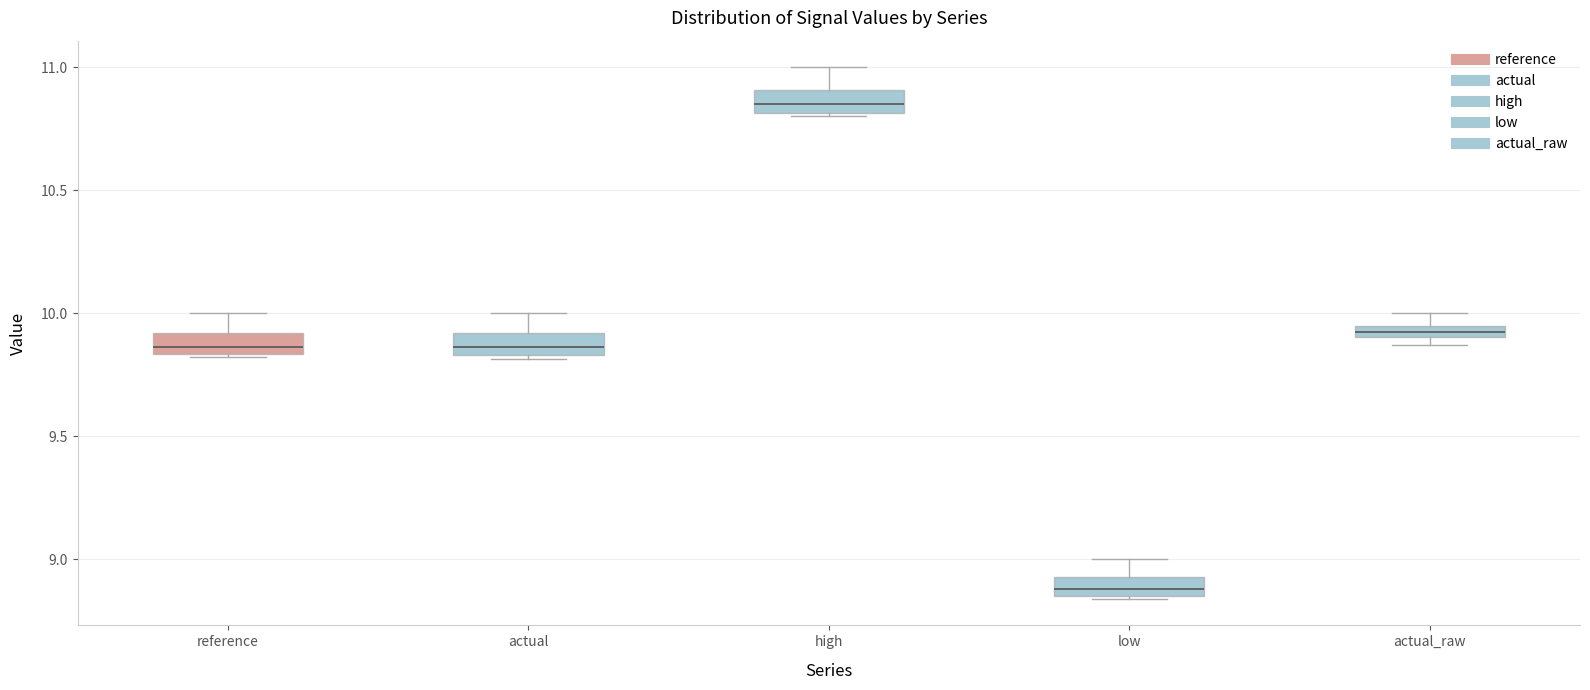

Which box has the highest median line?

high